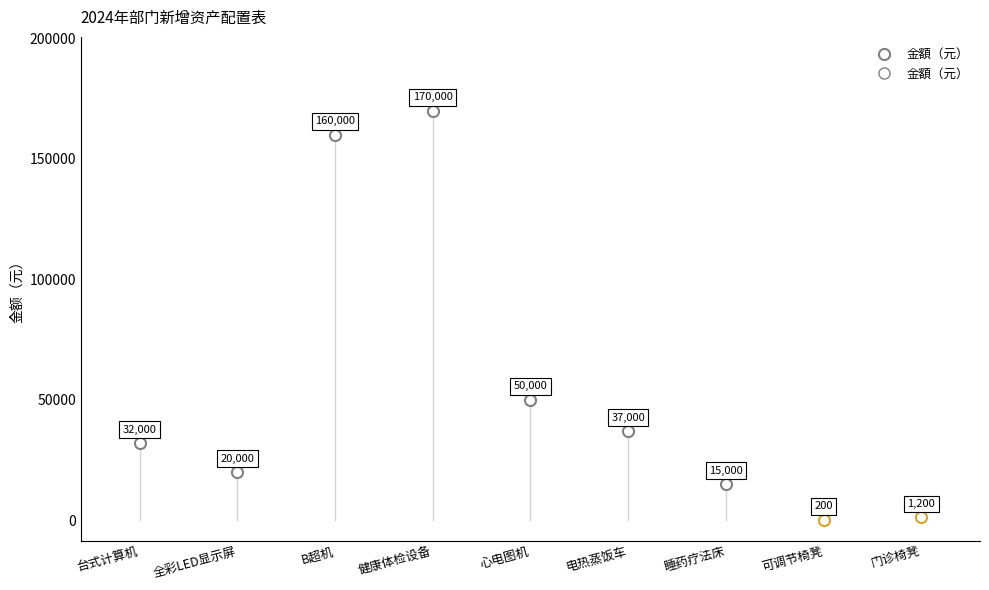

What is the minimum value shown in the chart?

200